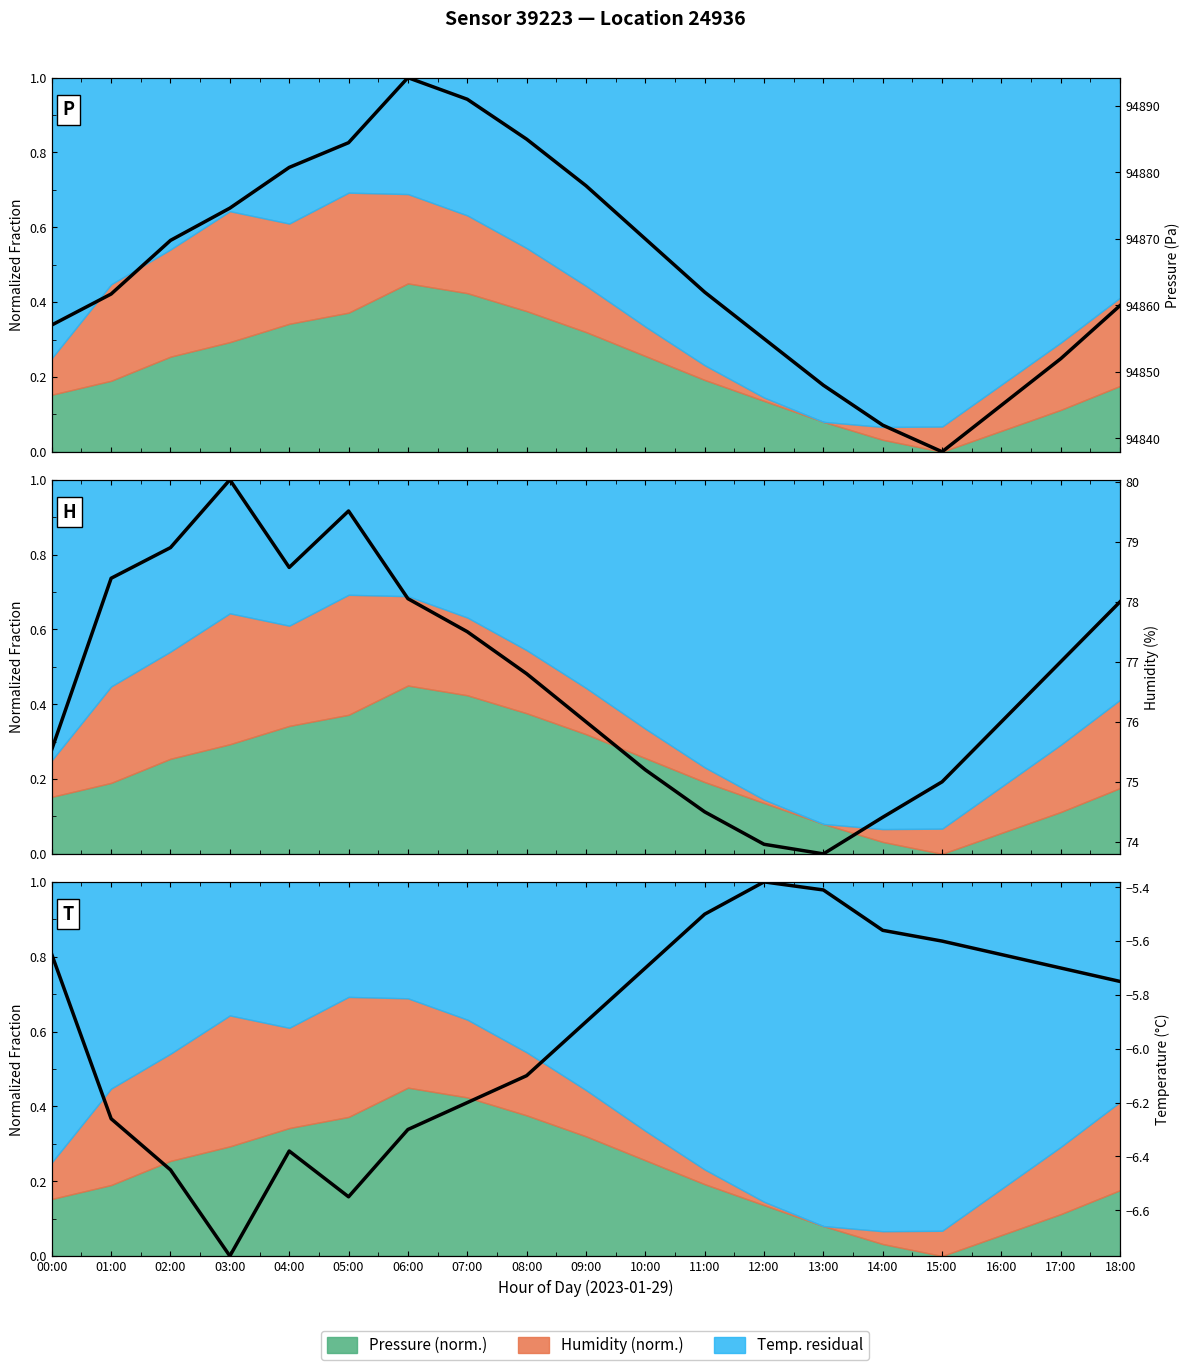

True or false: Pressure (Pa) and Humidity (%) intersect in this chart.

True